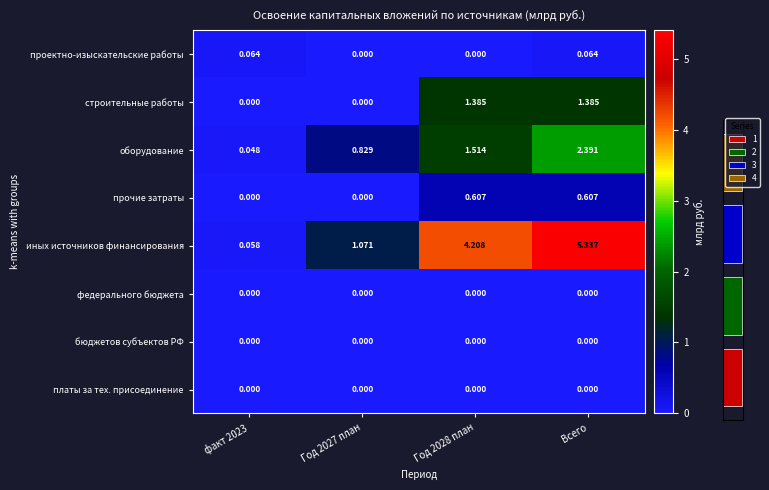

Is the value of платы за тех. присоединение at Год 2028 план greater than the value of иных источников финансирования at Всего?

No